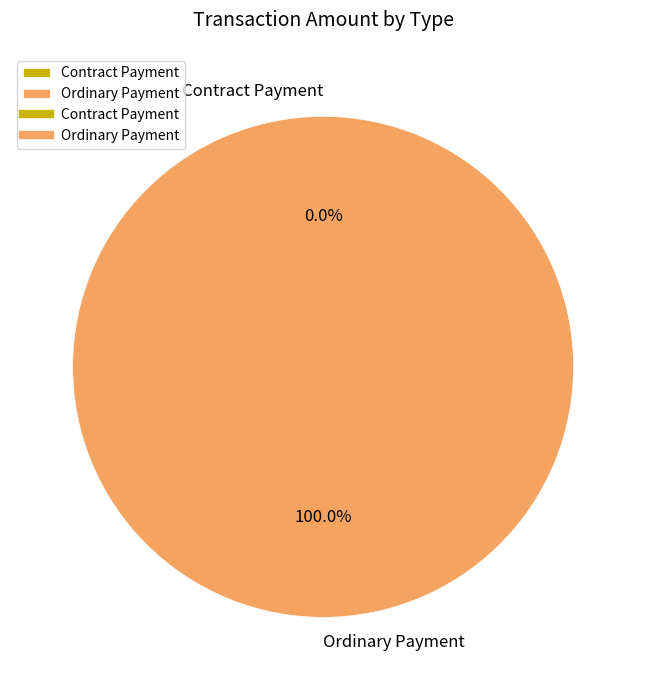

What is the total percentage of Ordinary Payment and Contract Payment?

100.0%